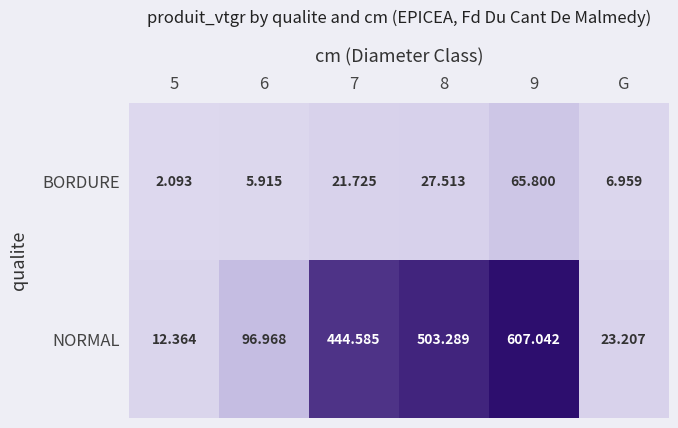

Is the value of BORDURE at 5 greater than the value of NORMAL at 8?

No